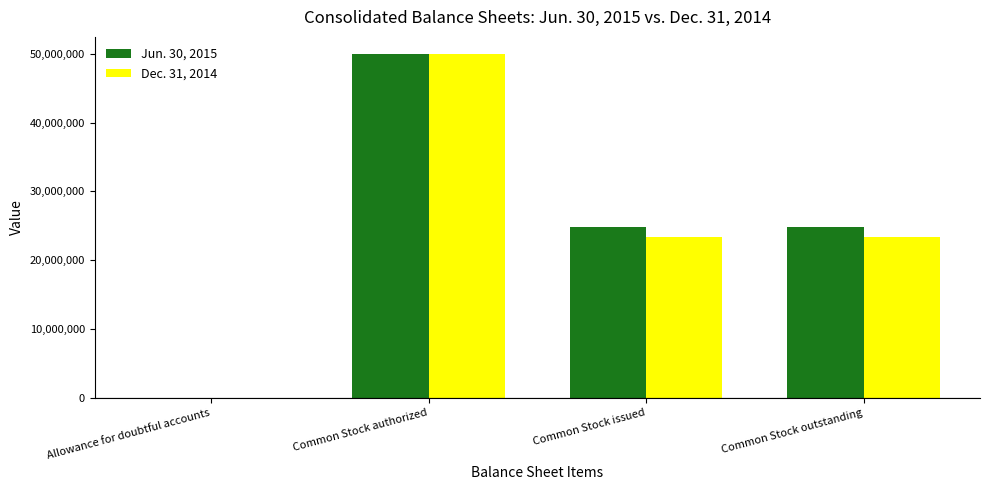

Which series changed the most between Common Stock authorized and Common Stock issued?

Dec. 31, 2014